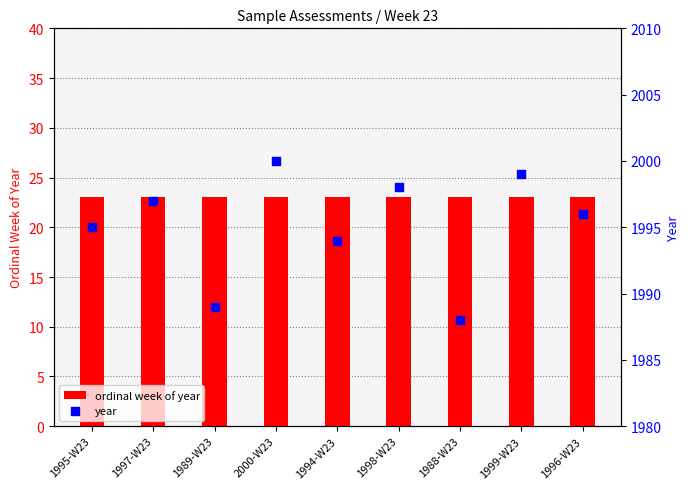

What are all the series names shown in the legend?

ordinal week of year, year